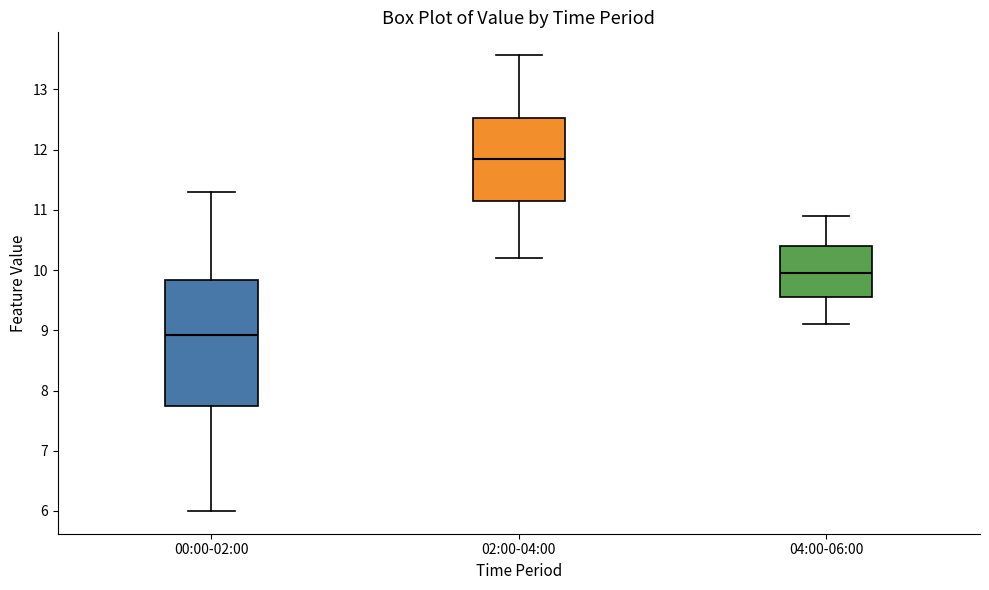

Reading left to right, transcribe this box plot: for each box, give where its median line is, the range the box spans, and where its two whiskers end, as read against the y-axis. The values are not printed on the chart, so give them approximately, as read against the axis.

00:00-02:00: median 8.9, box 7.7 to 9.8, whiskers 6.0 to 11.3
02:00-04:00: median 11.9, box 11.1 to 12.5, whiskers 10.2 to 13.6
04:00-06:00: median 10.0, box 9.6 to 10.4, whiskers 9.1 to 10.9